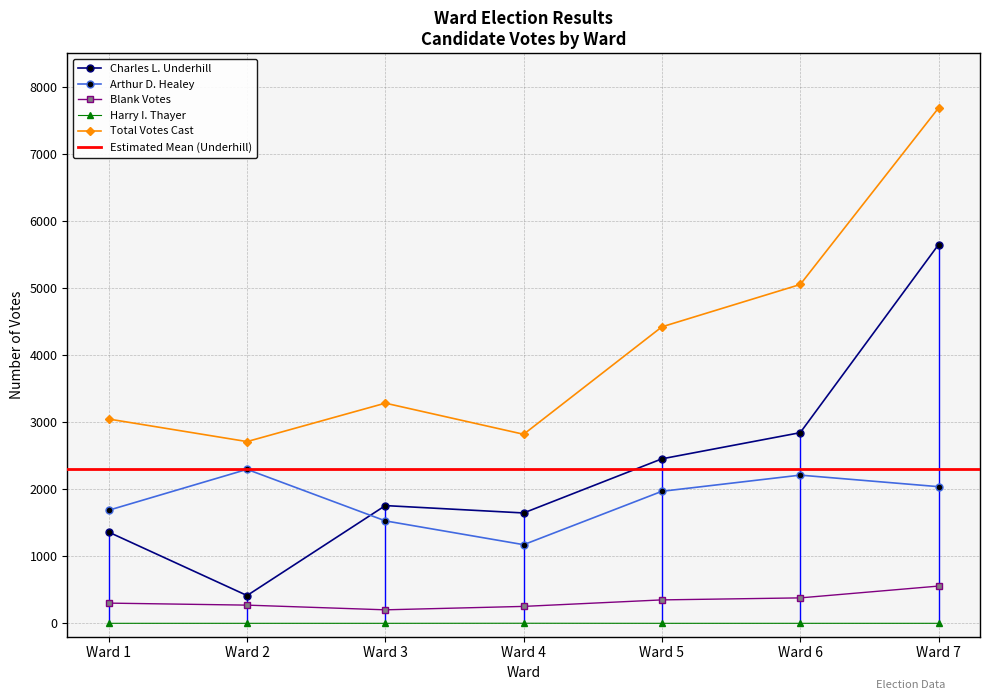

What is the sum of all Harry I. Thayer values?

1